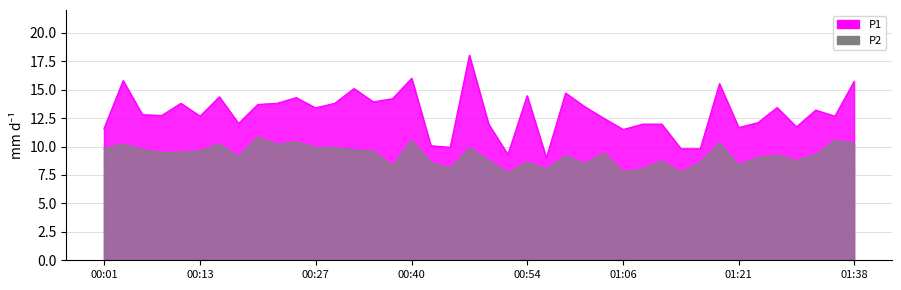

Which has a higher value, 00:59 or 01:31?

00:59